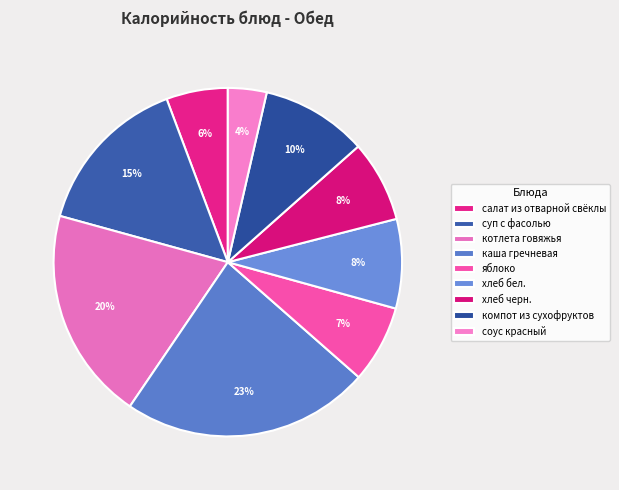

True or false: суп с фасолью accounts for 15% of the total.

True